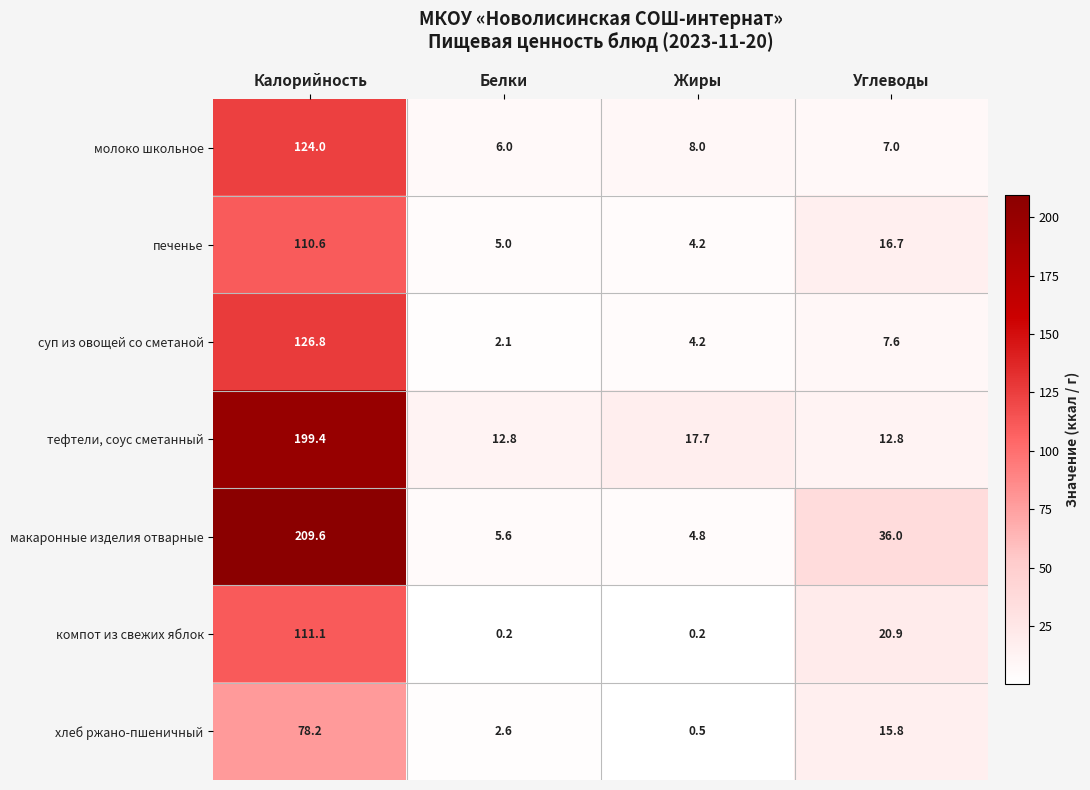

What is the total value across all series at Жиры?

39.6